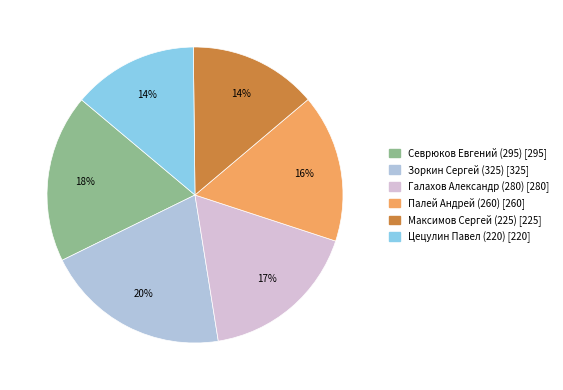

To the nearest percent, what is the combined percentage of Галахов Александр (280) and Цецулин Павел (220)?

31%